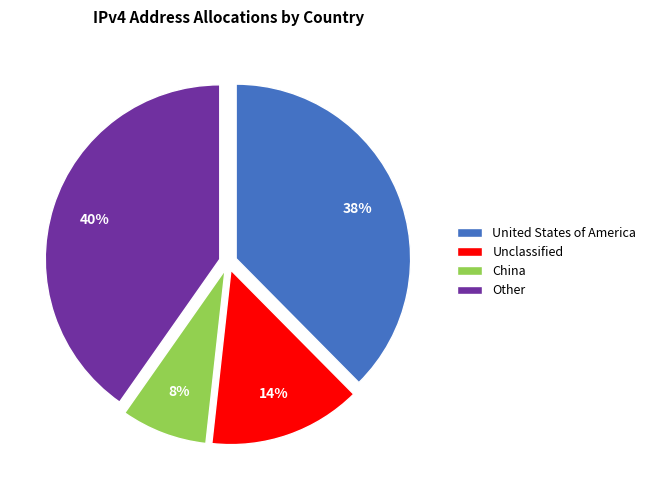

Is there a majority slice in this chart?

No